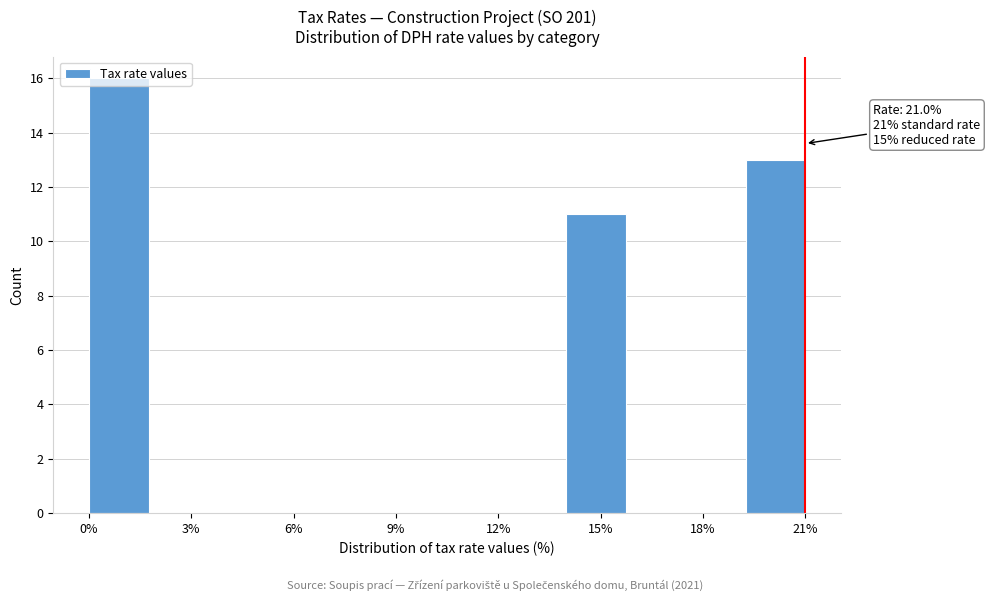

Around what value on the x-axis is the tallest bar? Give the approximate position of its centre, as read against the axis.

1.0